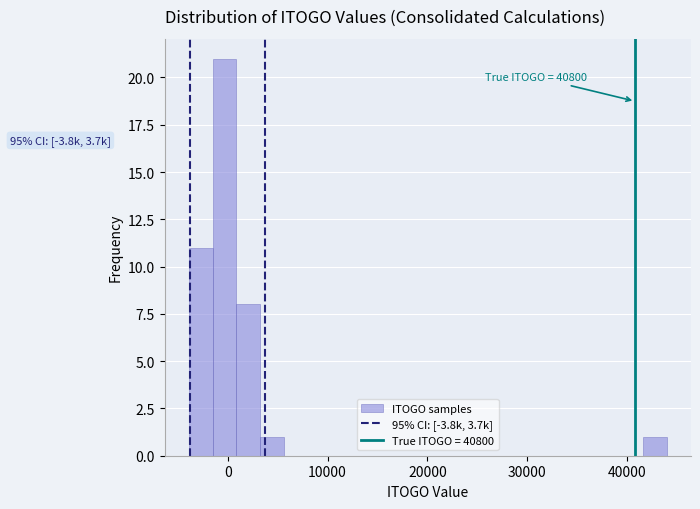

Around what value on the x-axis is the tallest bar? Give the approximate position of its centre, as read against the axis.

0